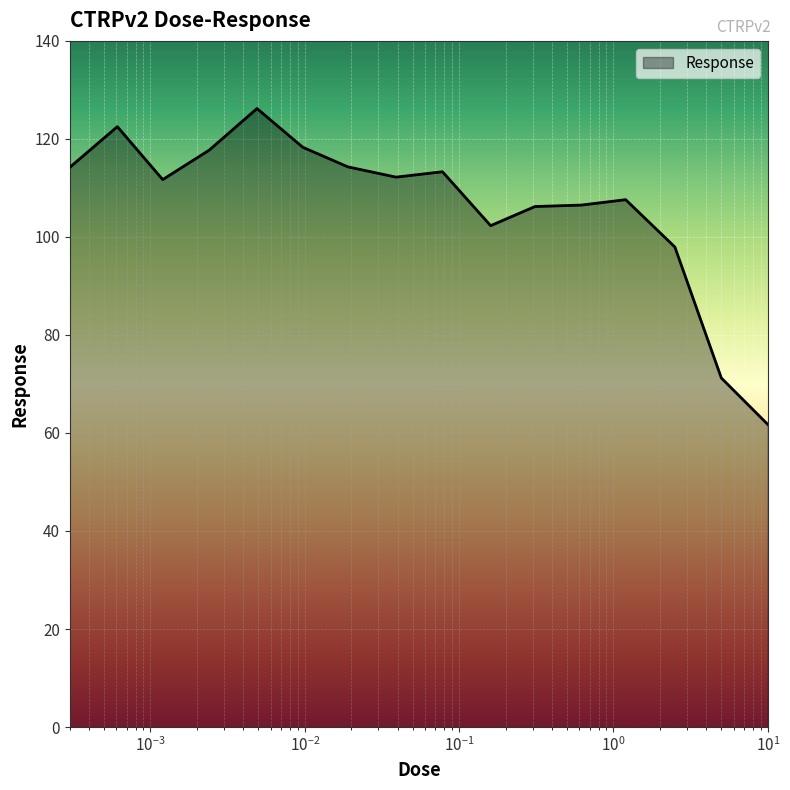

What is the maximum value shown in the chart?

126.2